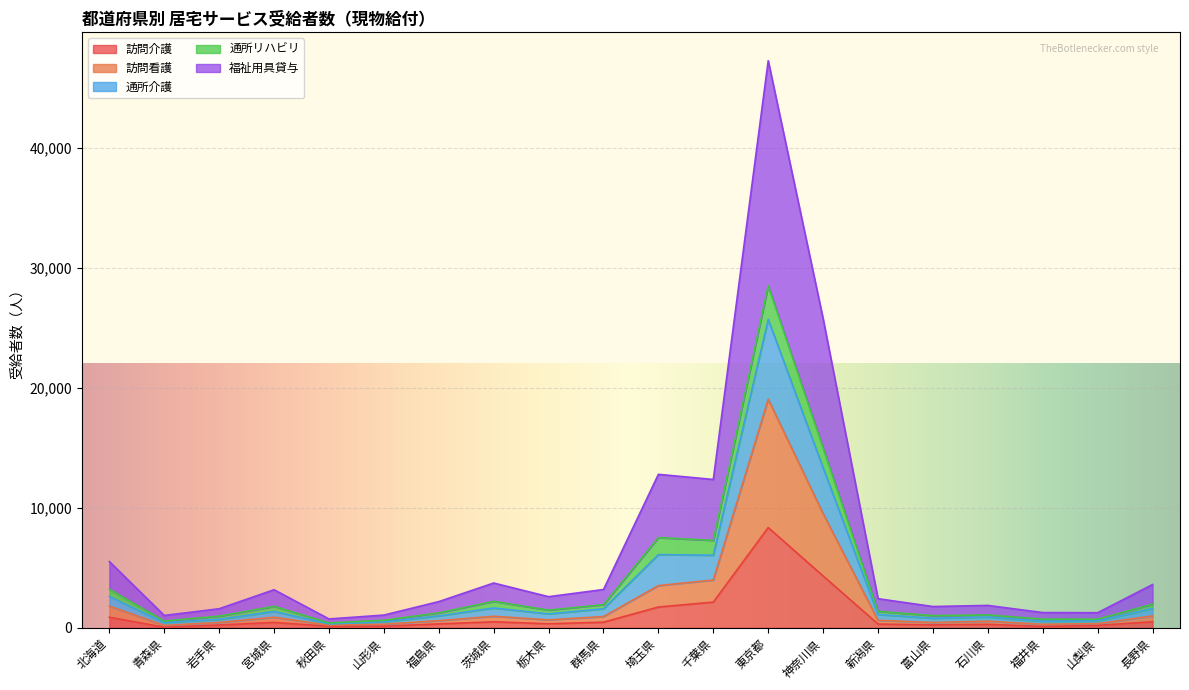

True or false: 訪問看護 and 訪問介護 intersect in this chart.

False